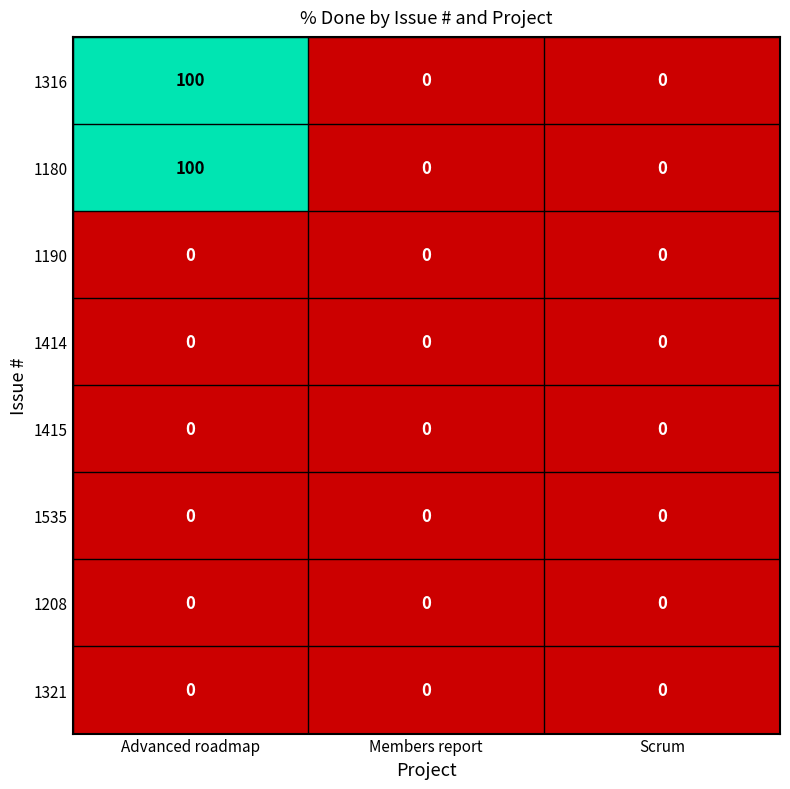

Reading right to left, transcribe all the data shown in this chart.

1316: 0	0	100
1180: 0	0	100
1190: 0	0	0
1414: 0	0	0
1415: 0	0	0
1535: 0	0	0
1208: 0	0	0
1321: 0	0	0